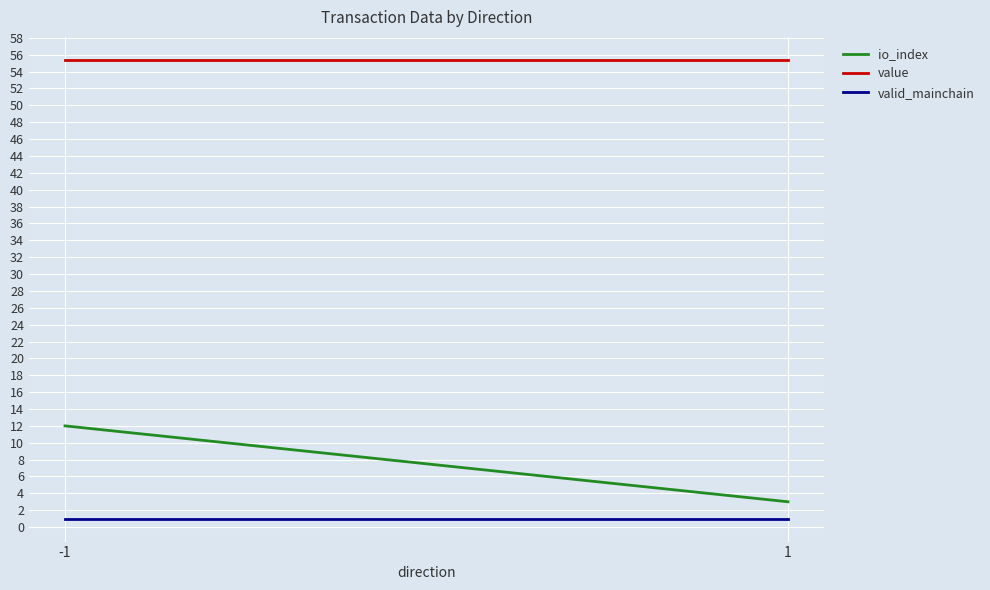

Which series has the largest total across all categories?

value